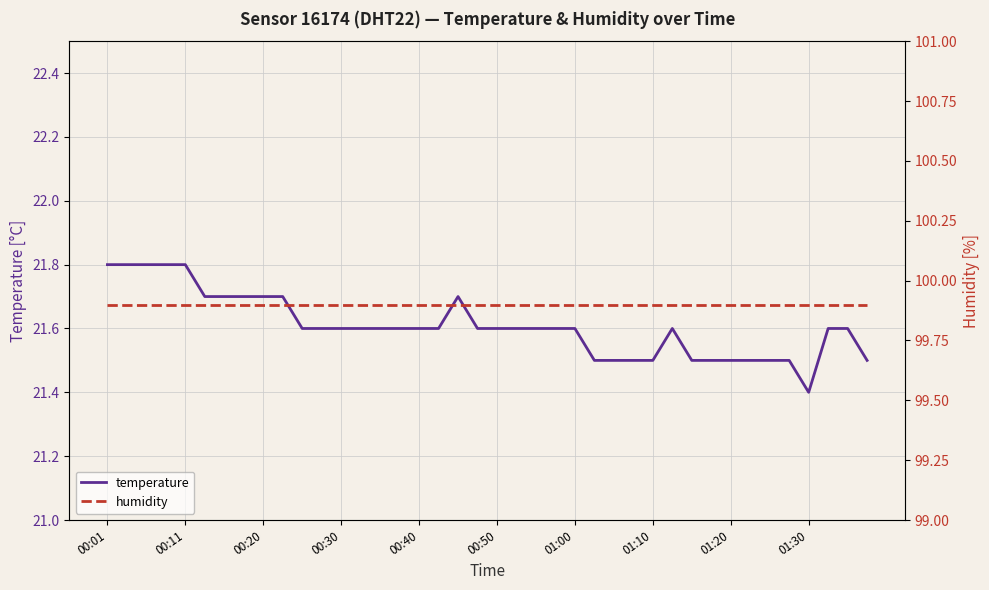

What is the minimum value shown in the chart?

21.4